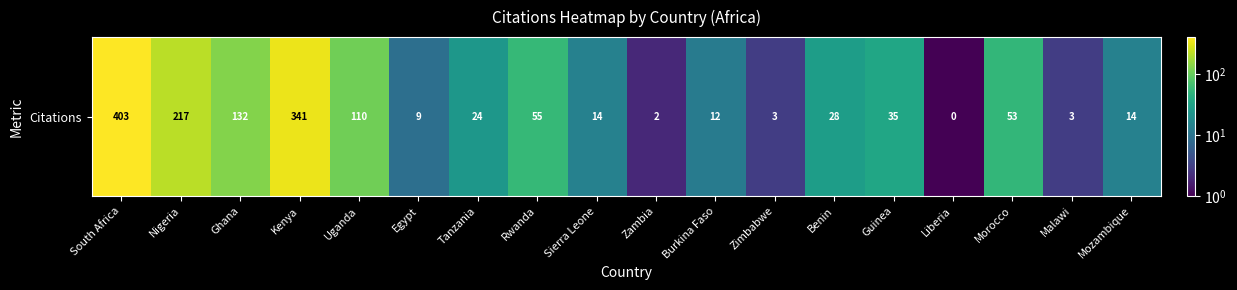

What is the difference between the maximum and minimum values?

402.9